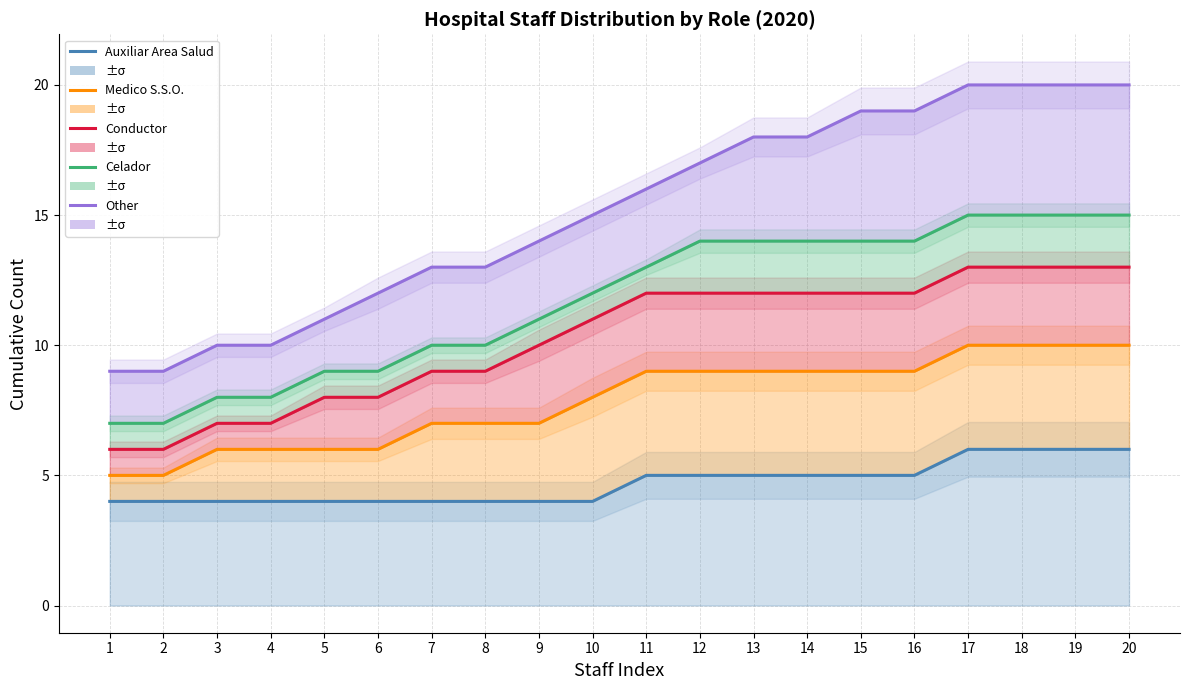

How many distinct data groups are displayed?

5